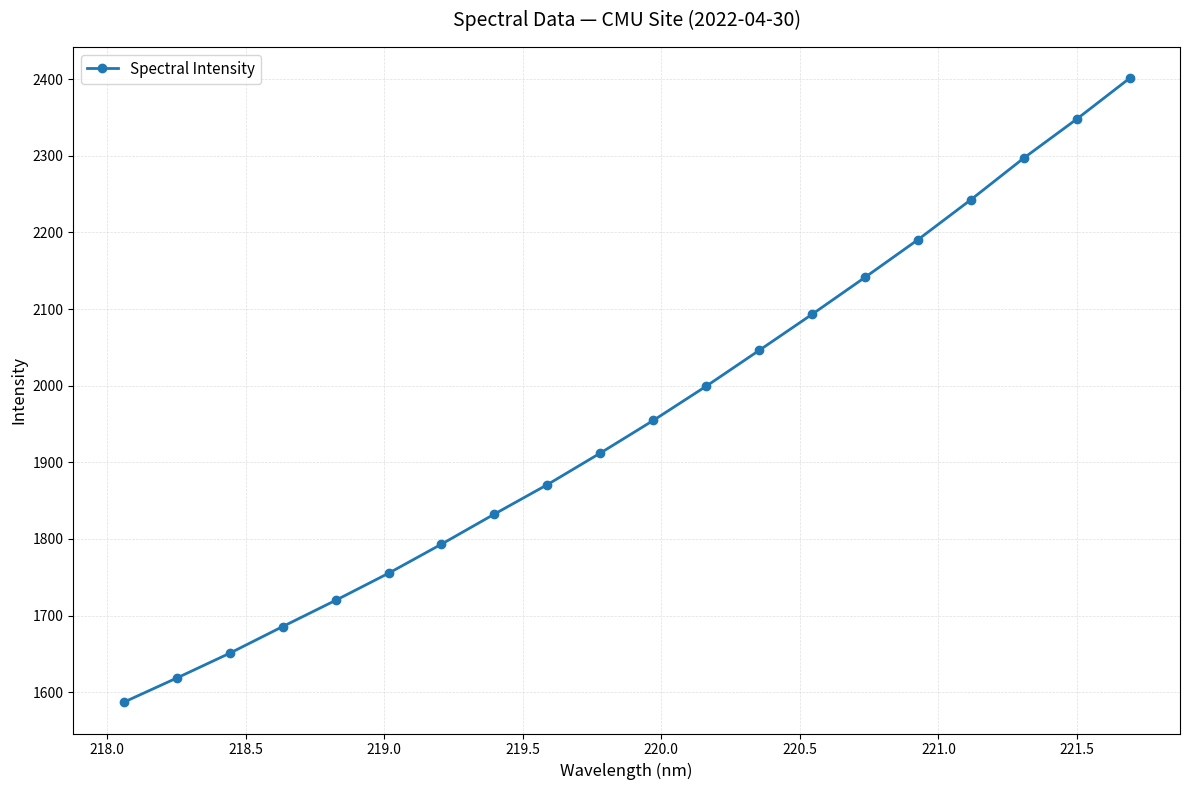

What is the value of the 1st point from the left?

1586.8